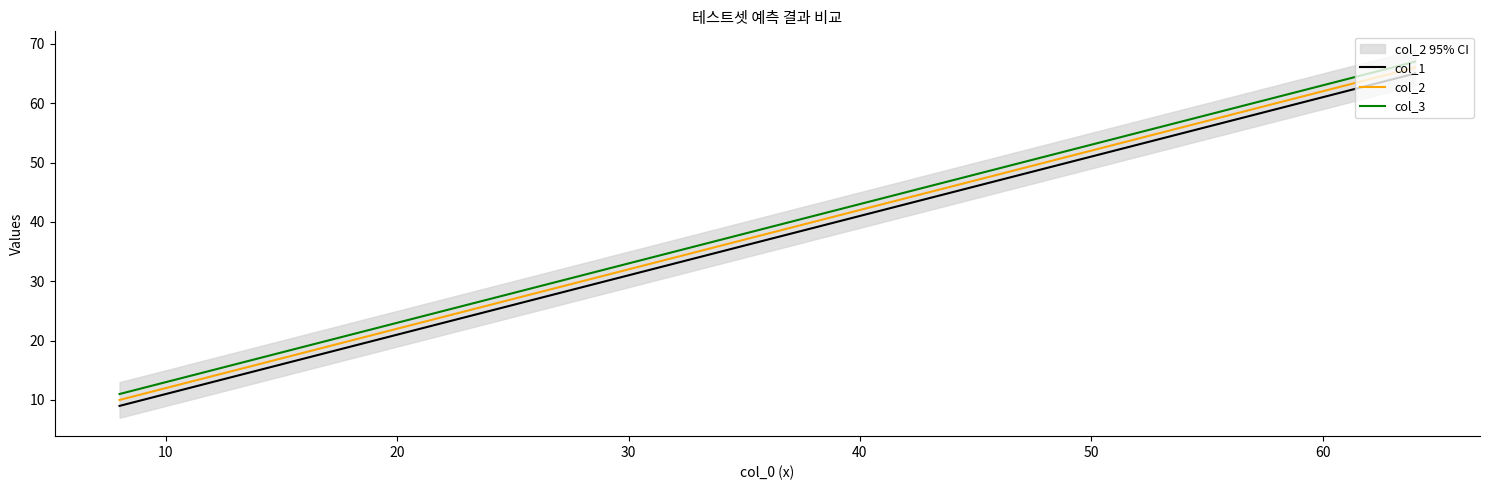

True or false: col_1 and col_2 intersect in this chart.

False